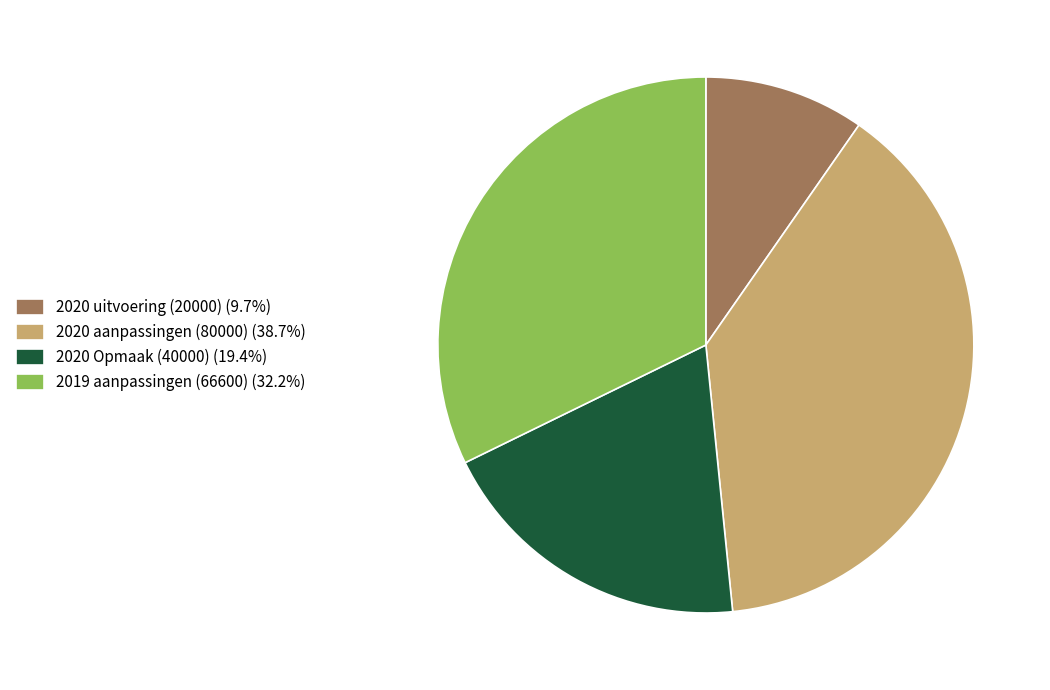

Combined, do 2019 aanpassingen (66600) (32.2%) and 2020 uitvoering (20000) (9.7%) account for over 50%?

No